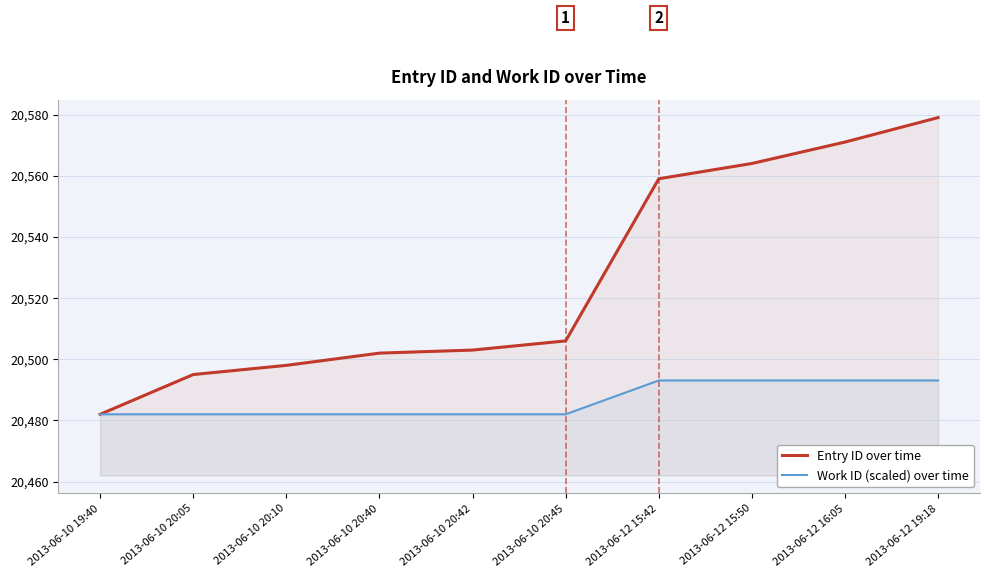

At how many categories does at least one series exceed 20512?

4